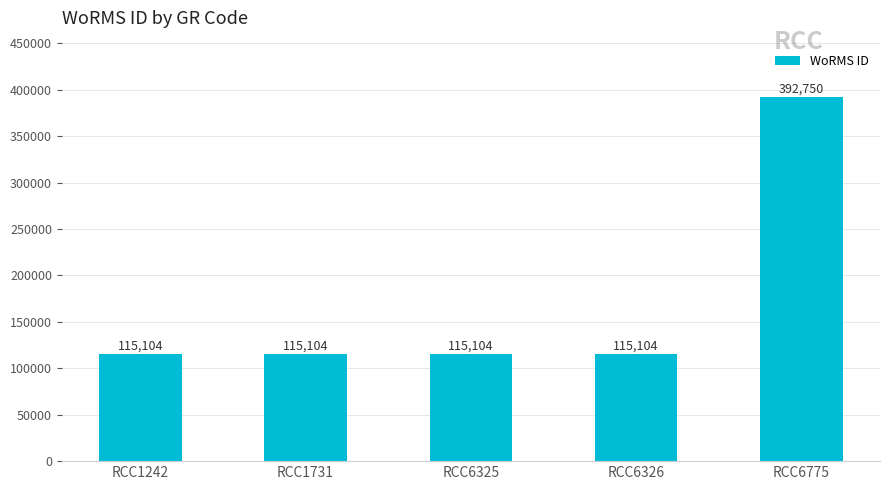

How many bars are there in total?

5